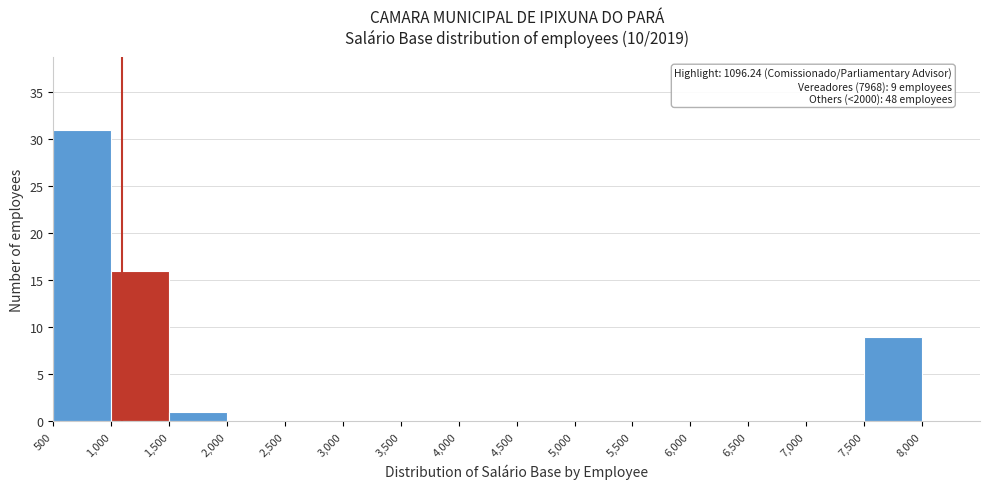

Over which range of the x-axis is the bar tallest?

500 to 1000